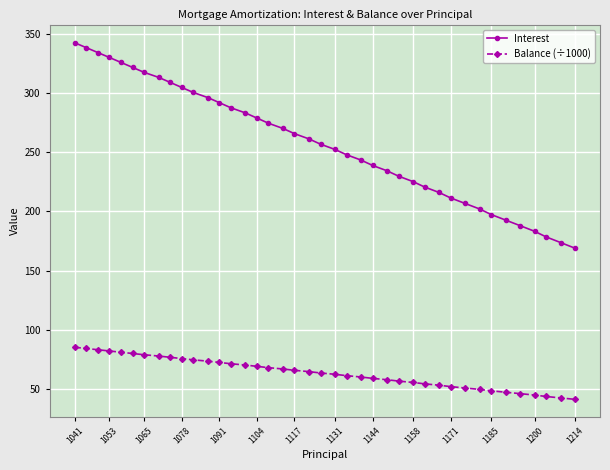

True or false: Balance (÷1000) and Interest cross at least once.

False